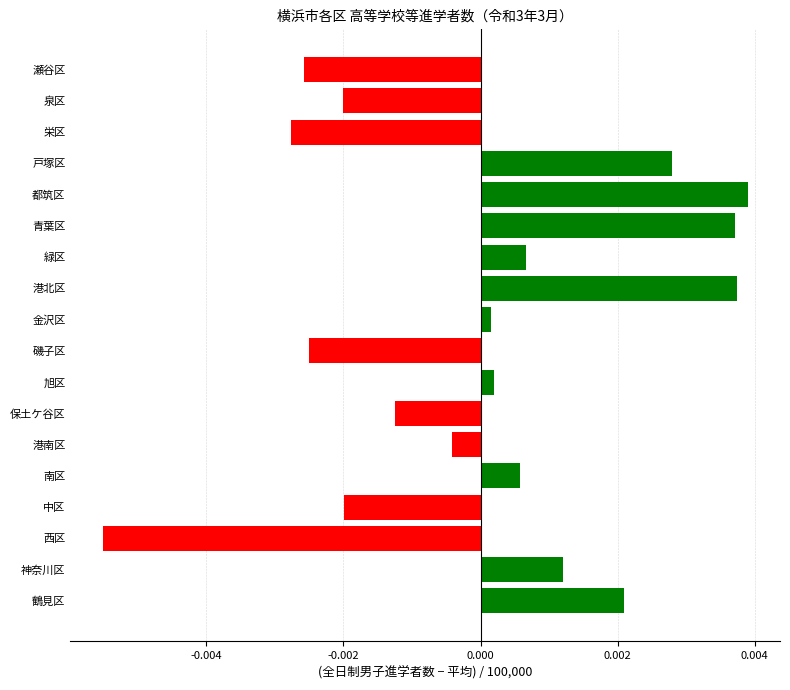

Which category has the lowest value across all series?

西区